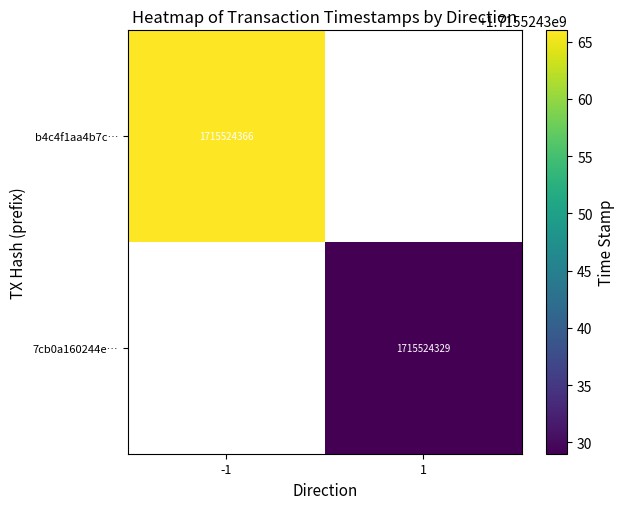

List the series in order of their peak value, lowest first.

7cb0a160244e59ee89b1997e4b52a3e0c635bfa, b4c4f1aa4b7cc8178c9dda283aa6e7f6a753adb